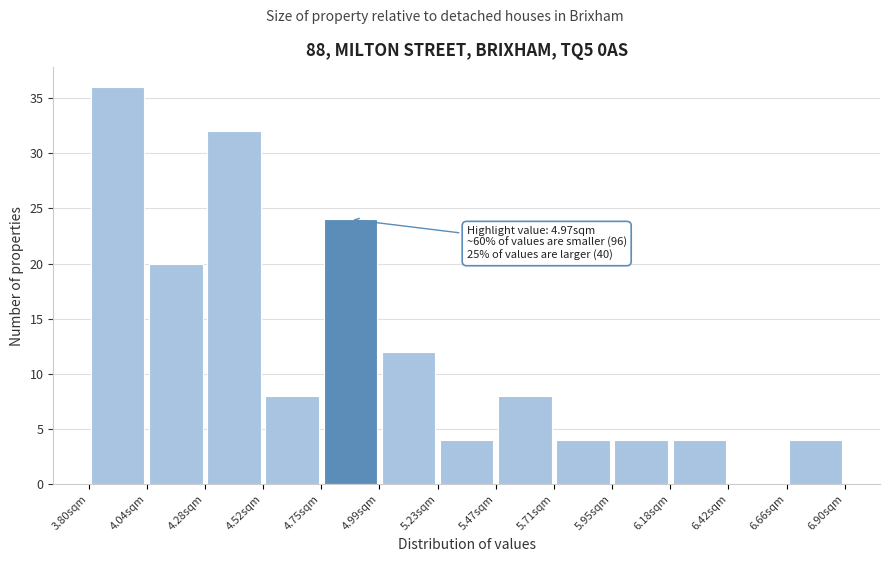

Which range on the x-axis has the tallest bar?

3.80 to 4.05